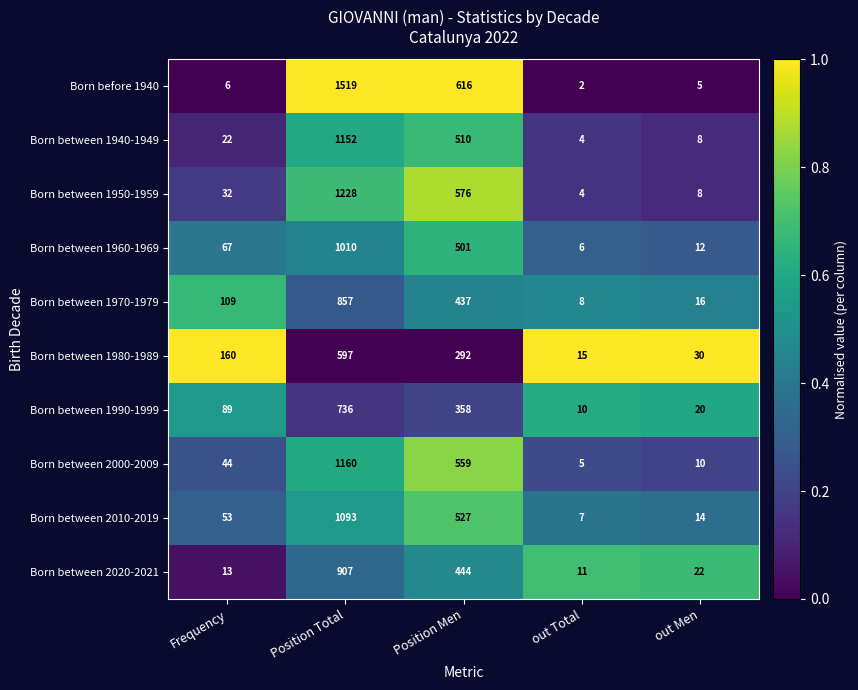

At which category does the chart reach its peak across all series?

Position Total